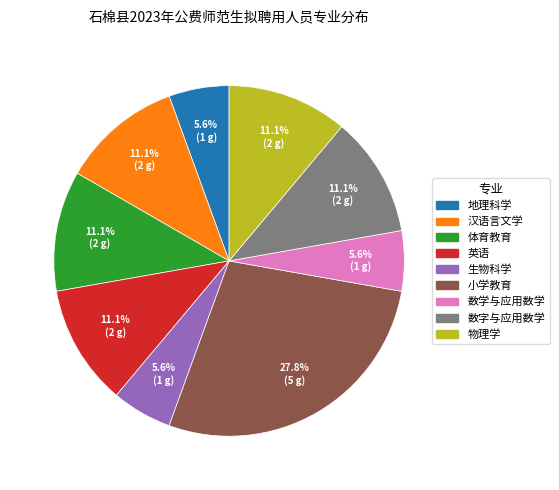

Between 小学教育 and 数学与应用数学, which is larger?

小学教育